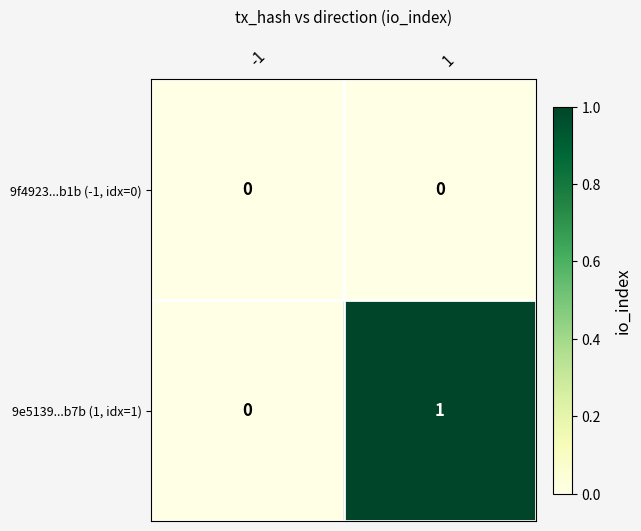

Which series changed the most between -1 and 1?

9e5139...b7b (1, idx=1)